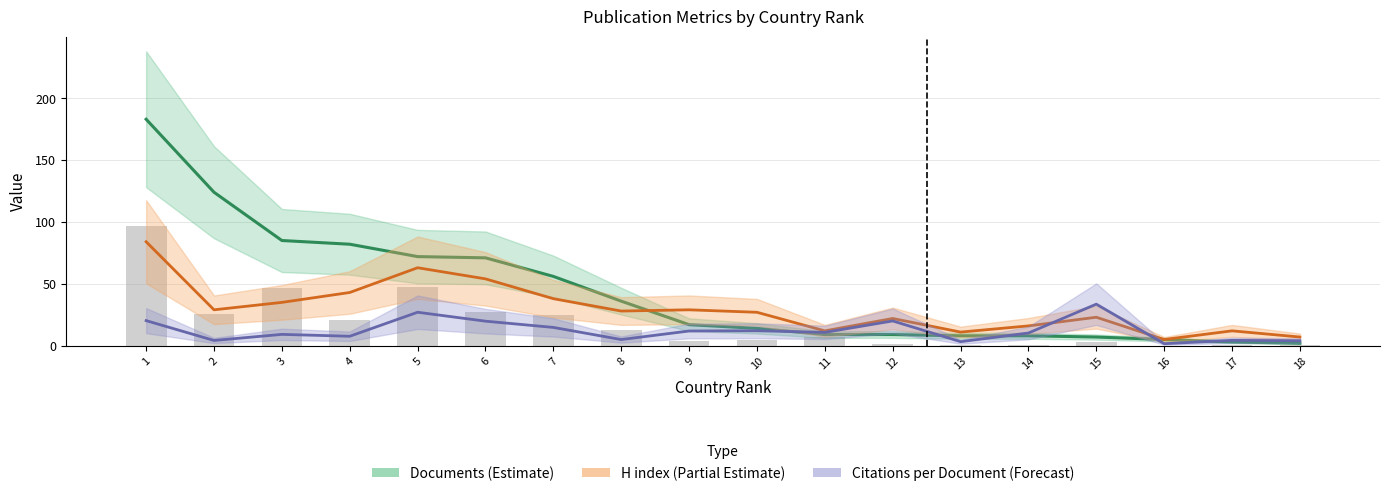

Where does the Citations per Document (Forecast) series first go above 10?

1